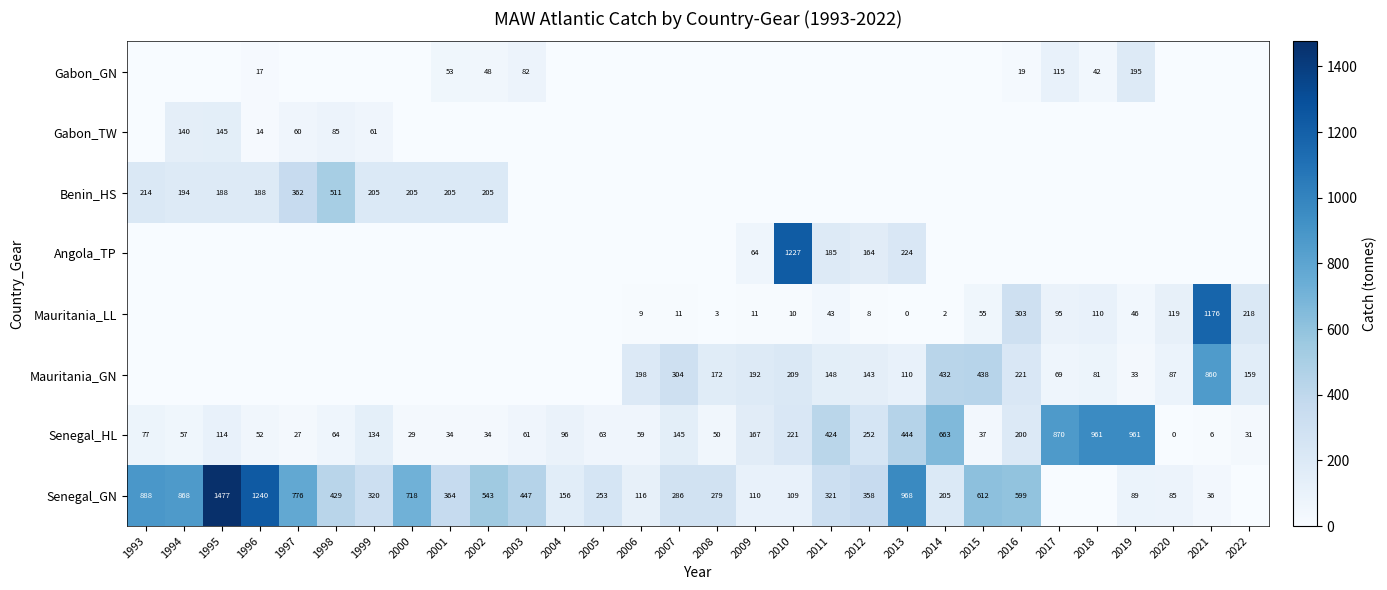

At how many categories does at least one series exceed 1318?

1